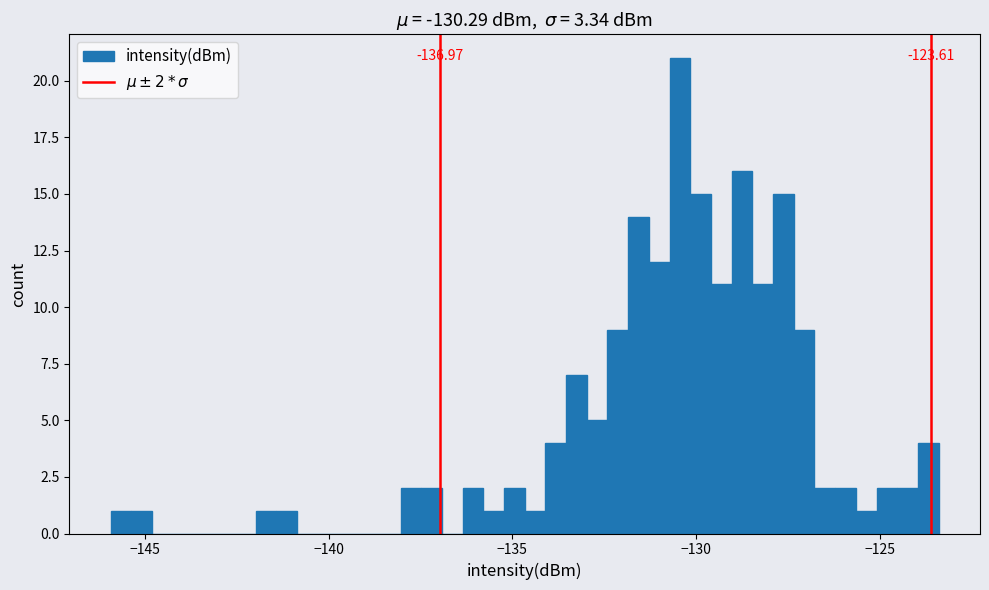

Read against the x-axis, roughly where is the centre of the tallest bar?

-130.5